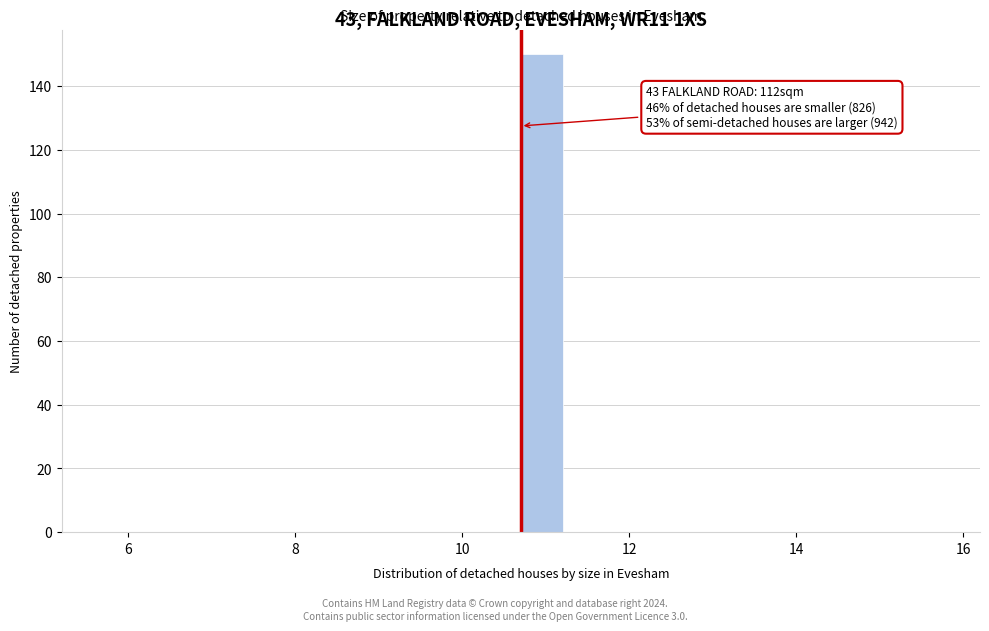

Read against the x-axis, roughly where is the centre of the tallest bar?

11.0